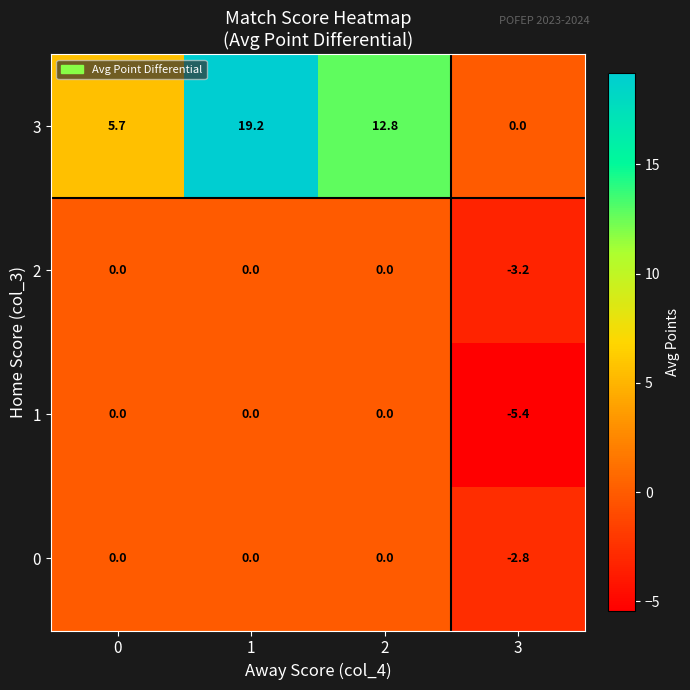

Which series has the largest total across all categories?

3